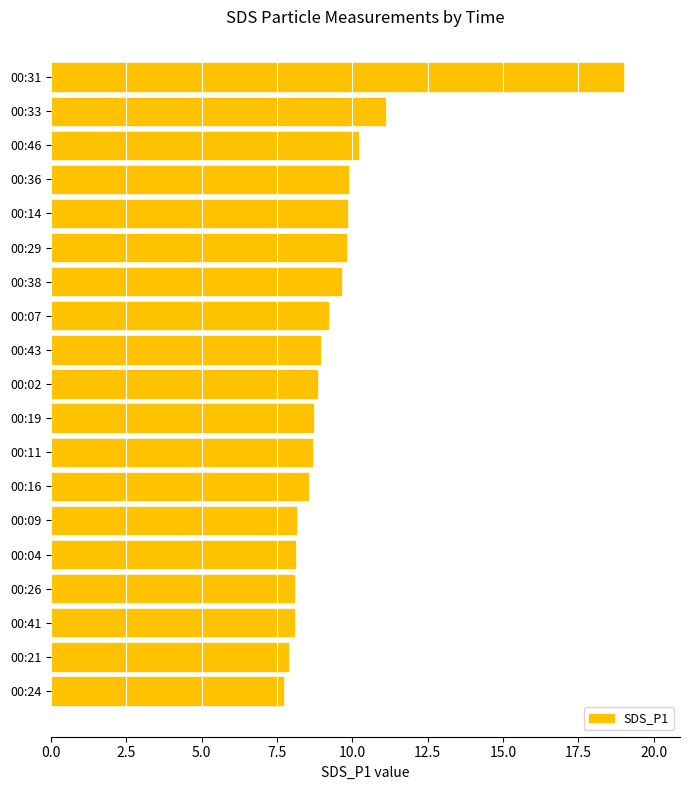

Is it true that the value at 00:43 is 16.0?

False